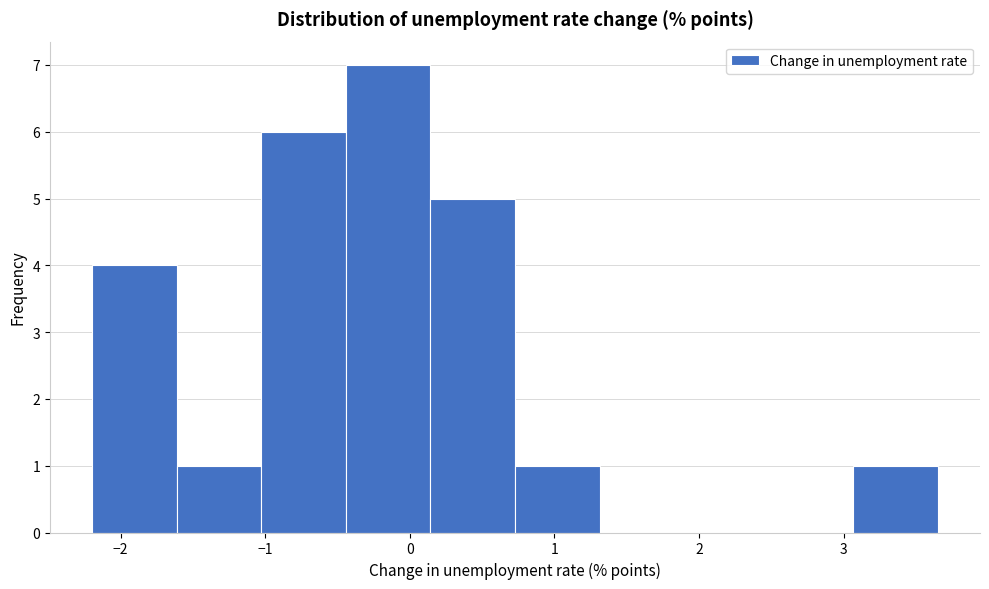

Which range on the x-axis has the tallest bar?

-0.4 to 0.1